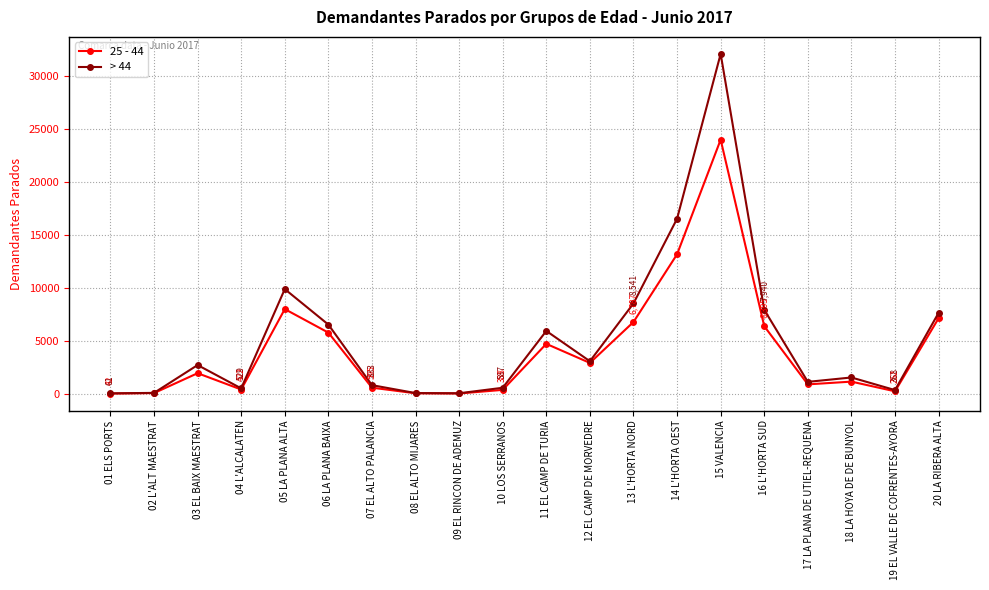

Read the 25 - 44 value at 01 ELS PORTS, to the nearest 50.

50